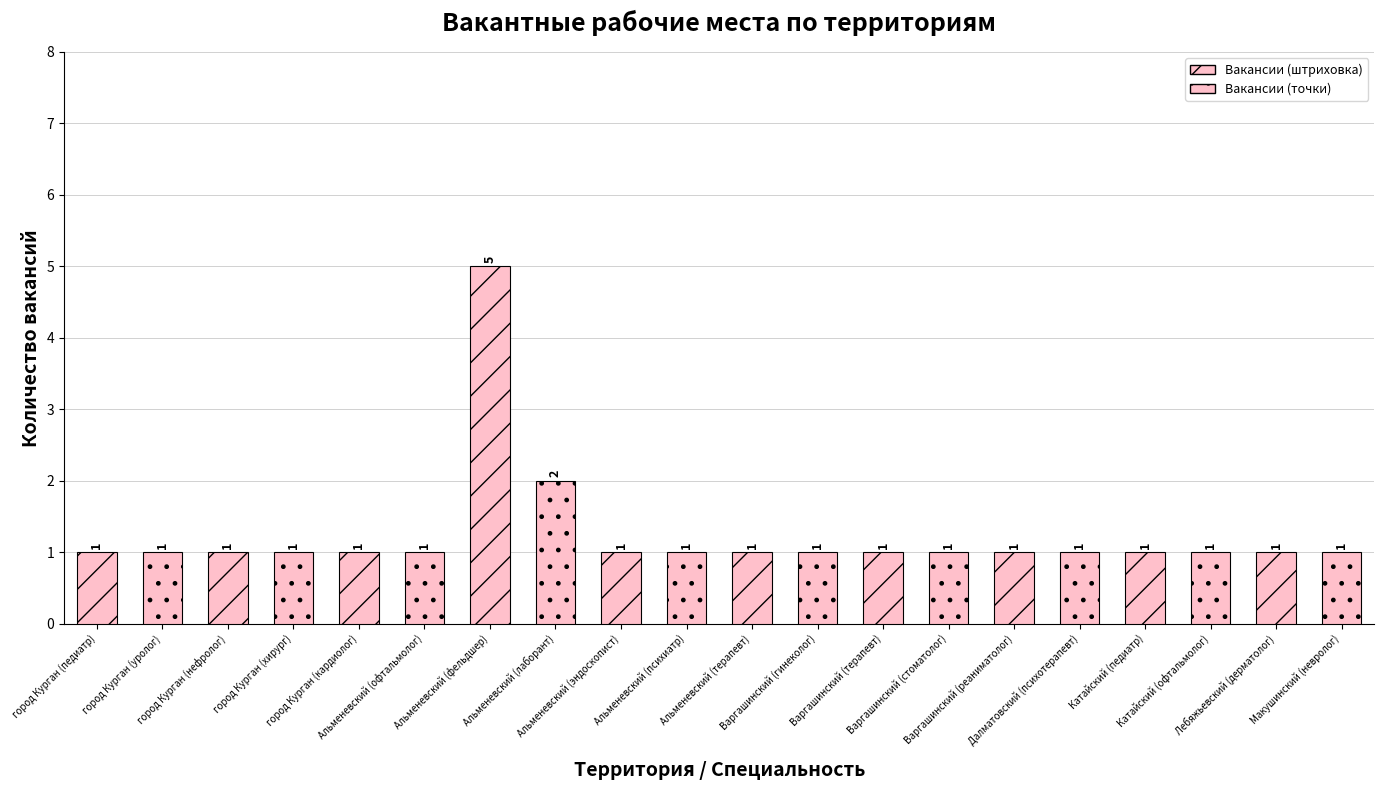

What is the average value?

1